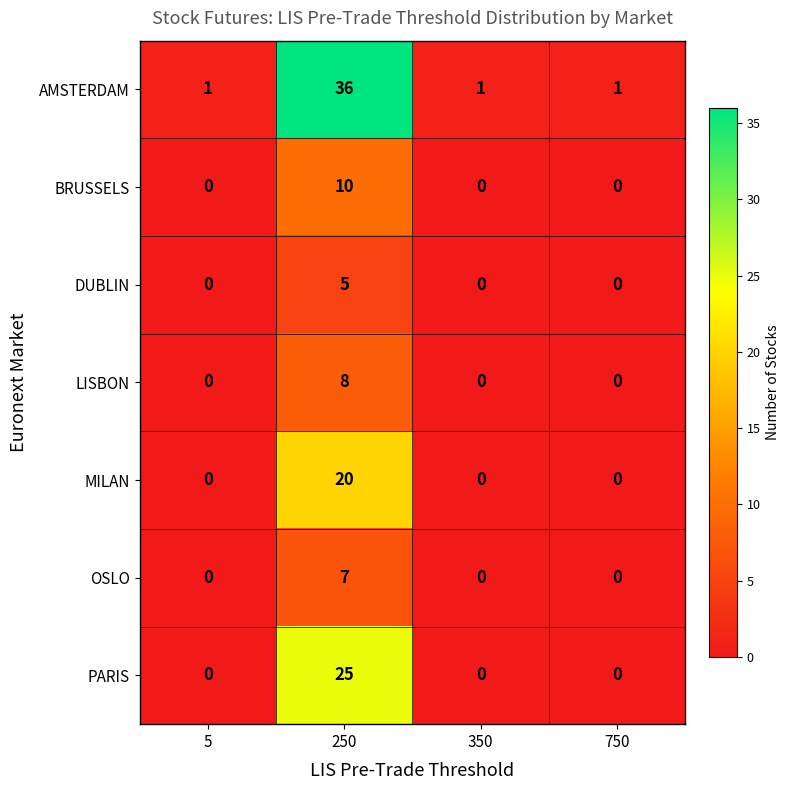

Reading left to right, list all the values displayed in this chart.

AMSTERDAM: 1	36	1	1
BRUSSELS: 0	10	0	0
DUBLIN: 0	5	0	0
LISBON: 0	8	0	0
MILAN: 0	20	0	0
OSLO: 0	7	0	0
PARIS: 0	25	0	0